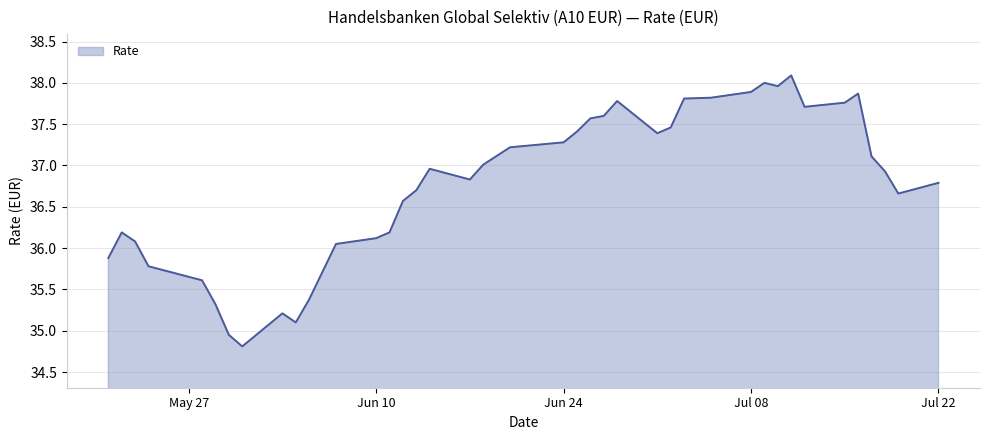

What is the smallest value displayed?

34.8